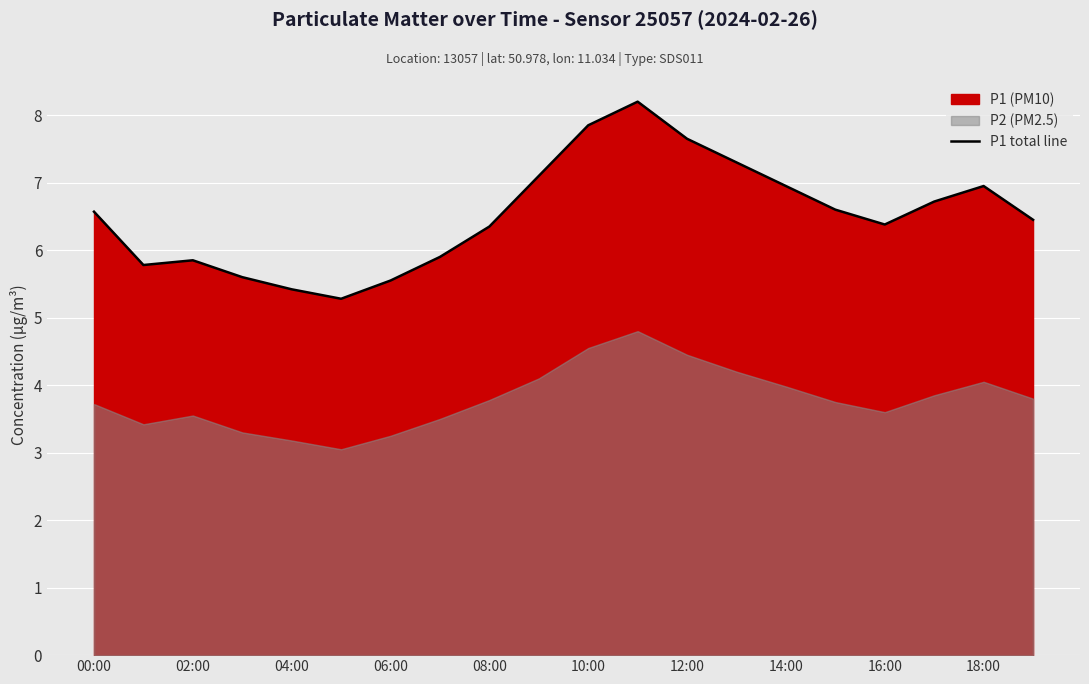

True or false: P1 total line has a value of 10.2 at 16:00.

False